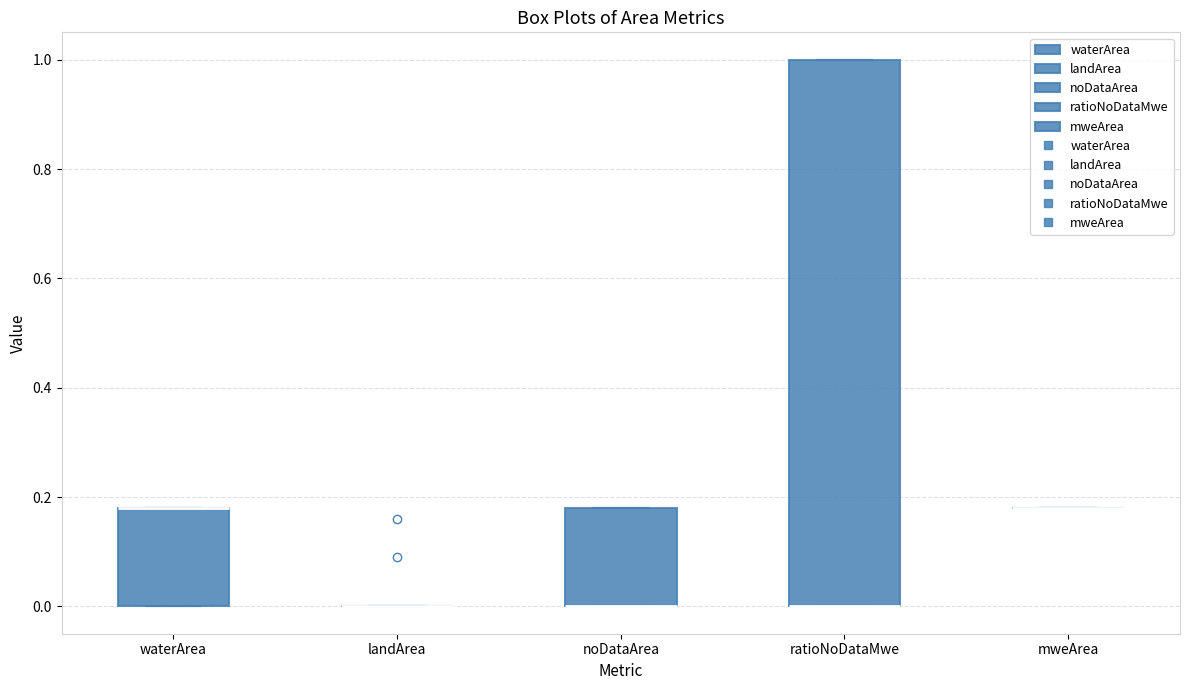

Reading left to right, transcribe this box plot: for each box, give where its median line is, the range the box spans, and where its two whiskers end, as read against the y-axis. The values are not printed on the chart, so give them approximately, as read against the axis.

waterArea: median 0.18 (drawn on the box's upper edge), box 0.00 to 0.18, whiskers 0.00 to 0.18
landArea: box collapsed to a line at 0.00, whiskers 0.00 to 0.00
noDataArea: median 0.00 (drawn on the box's lower edge), box 0.00 to 0.18, whiskers 0.00 to 0.18
ratioNoDataMwe: median 0.00 (drawn on the box's lower edge), box 0.00 to 1.00, whiskers 0.00 to 1.00
mweArea: box collapsed to a line at 0.18, whiskers 0.18 to 0.18